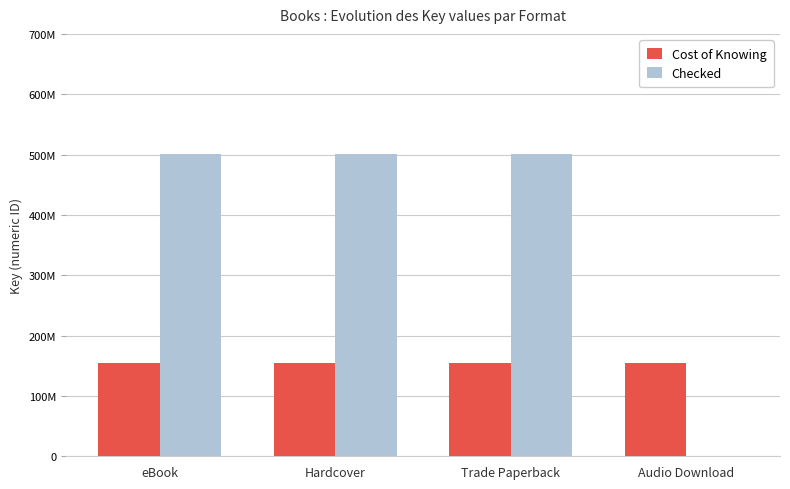

Between eBook and Trade Paperback, which series saw the biggest shift?

Cost of Knowing